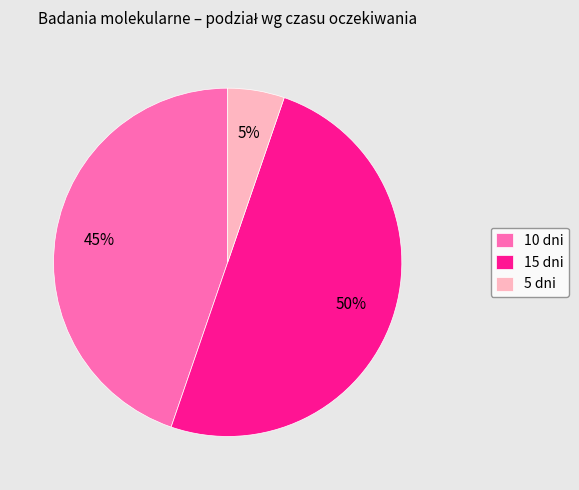

Rank the categories by value from lowest to highest.

5 dni, 10 dni, 15 dni